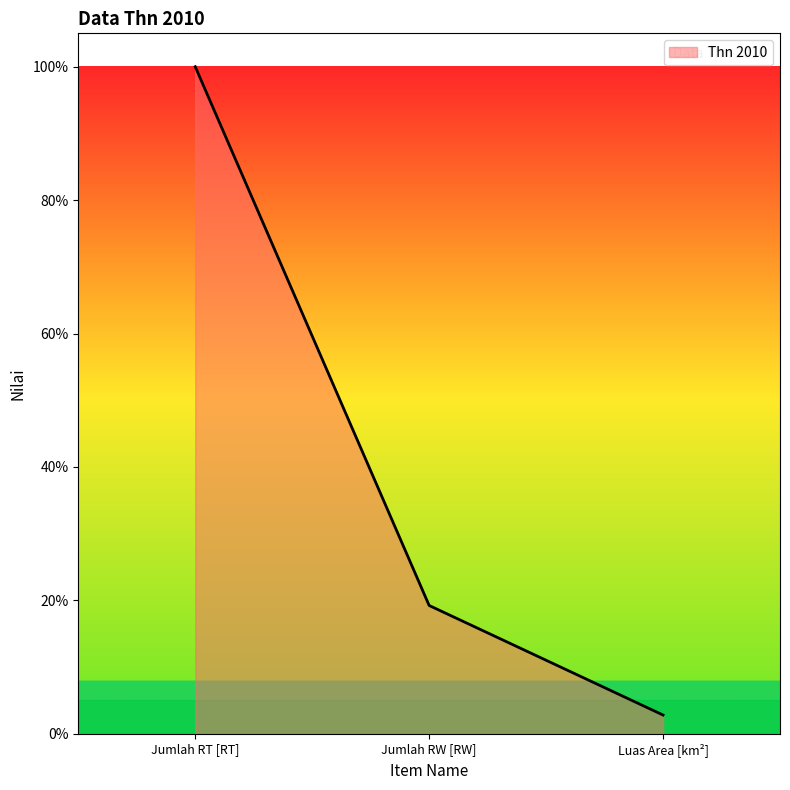

Reading left to right, transcribe all the data shown in this chart.

100.0	19.2	2.8